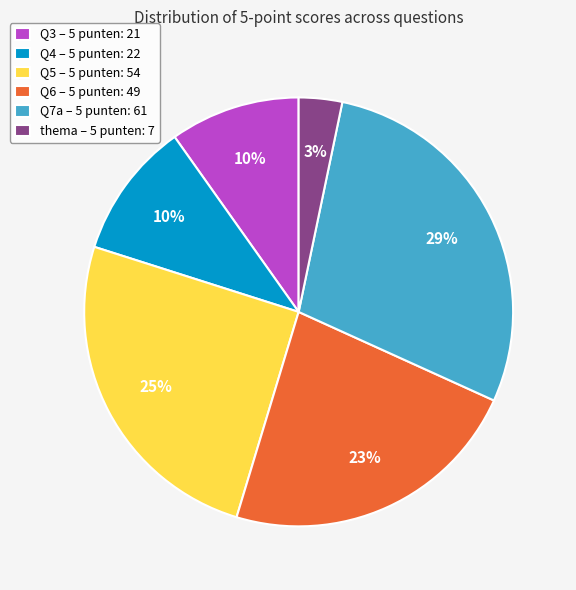

To the nearest percent, what is the average slice percentage?

17%